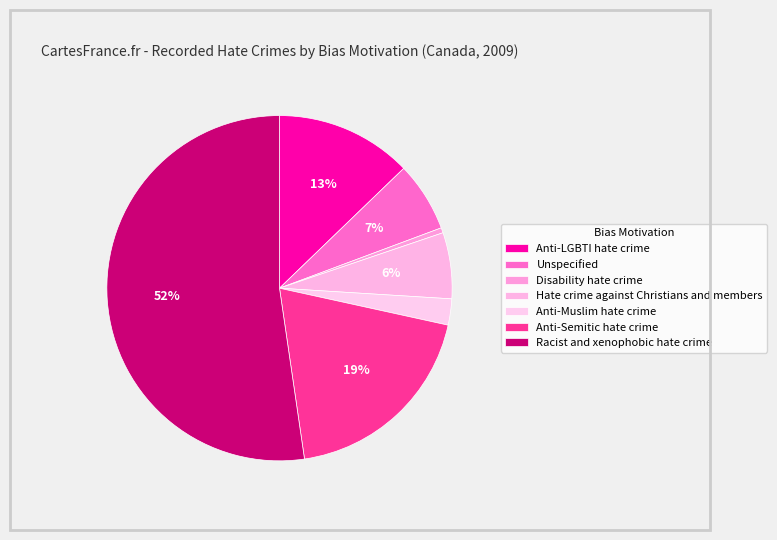

Which category has the biggest portion of the pie?

Racist and xenophobic hate crime